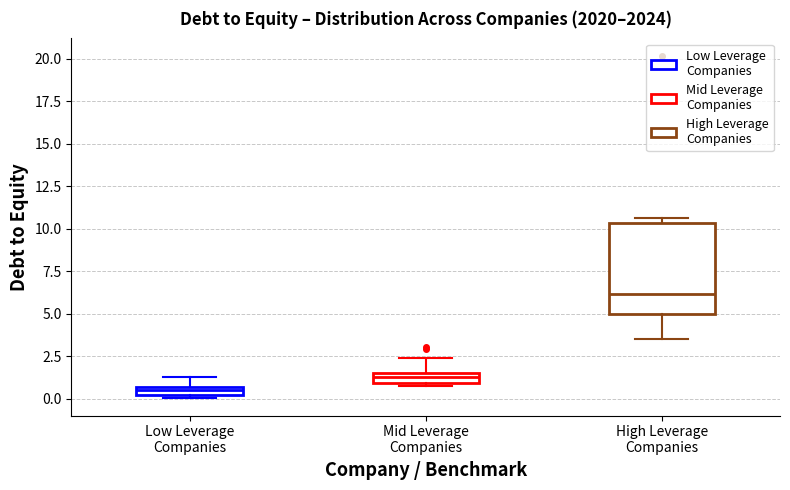

Comparing the boxes themselves (not the whiskers), which one is the tallest?

High Leverage Companies